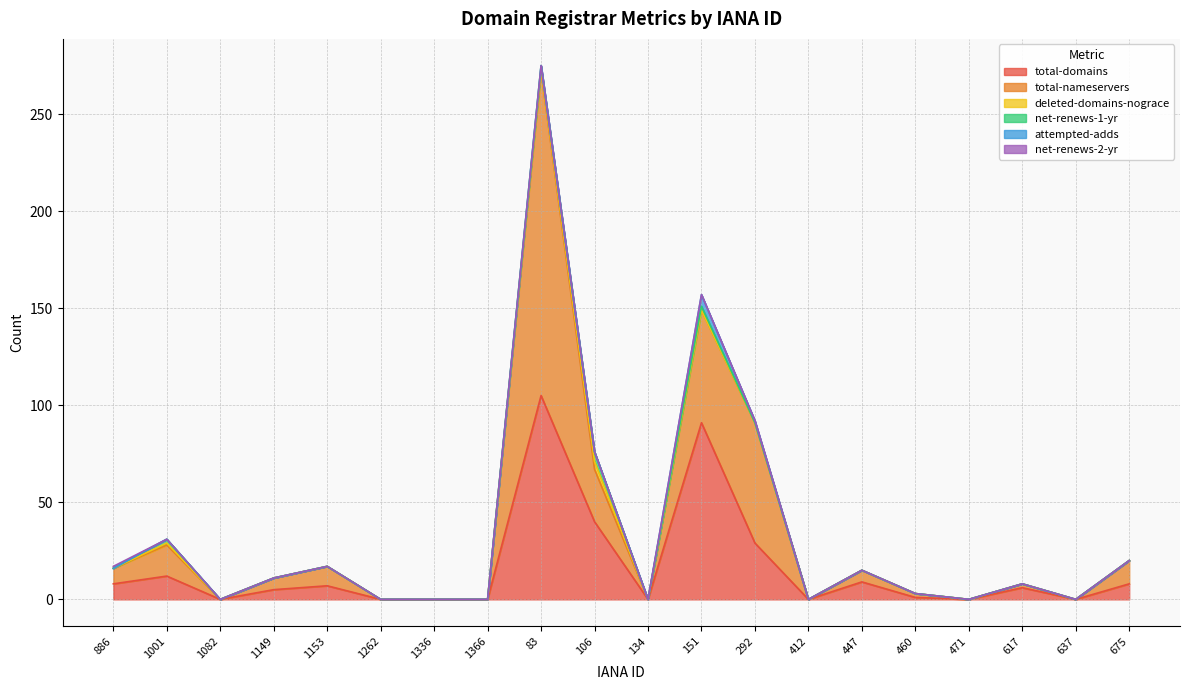

Reading left to right, list all the values displayed in this chart.

total-domains: 8	12	0	5	7	0	0	0	105	40	0	91	29	0	9	1	0	6	0	8
total-nameservers: 8	16	0	6	10	0	0	0	167	27	0	58	62	0	6	2	0	2	0	12
deleted-domains-nograce: 0	1	0	0	0	0	0	0	1	4	0	0	0	0	0	0	0	0	0	0
net-renews-1-yr: 0	2	0	0	0	0	0	0	2	5	0	2	0	0	0	0	0	0	0	0
attempted-adds: 0	0	0	0	0	0	0	0	0	0	0	6	1	0	0	0	0	0	0	0
net-renews-2-yr: 1	0	0	0	0	0	0	0	0	0	0	0	0	0	0	0	0	0	0	0